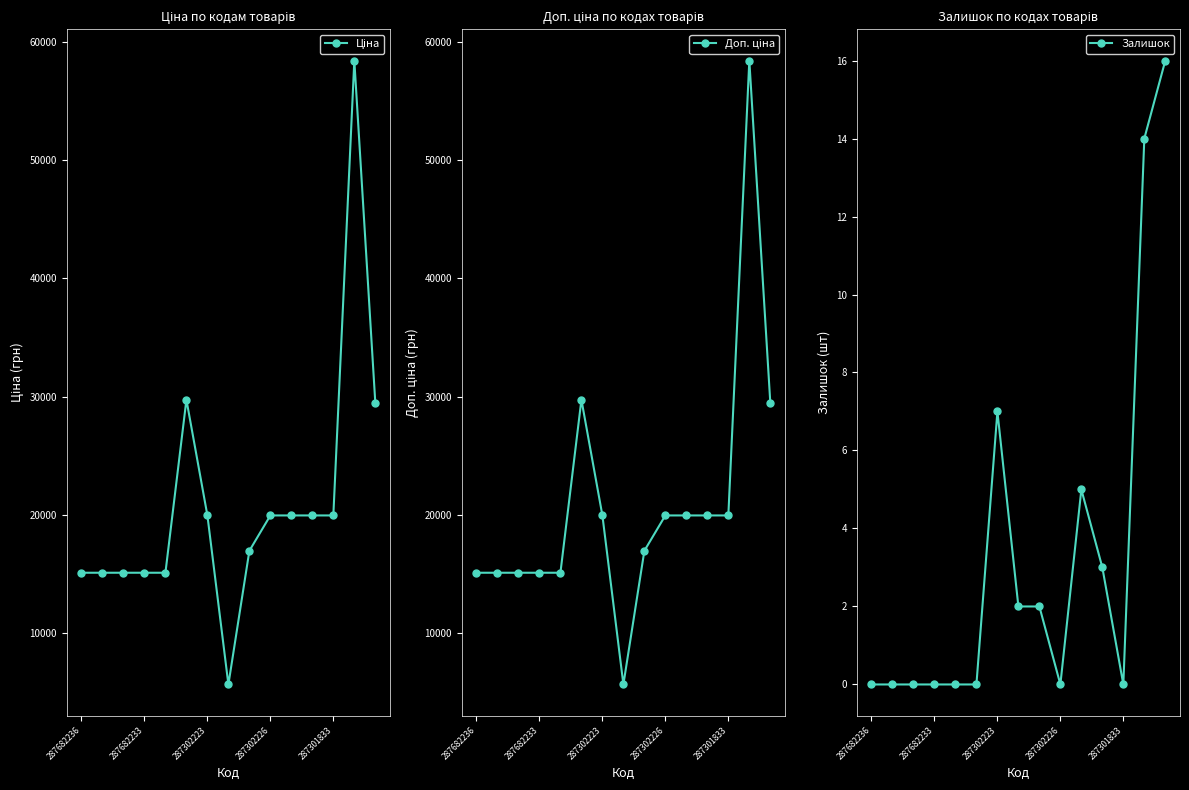

How many lines are shown in the chart?

3